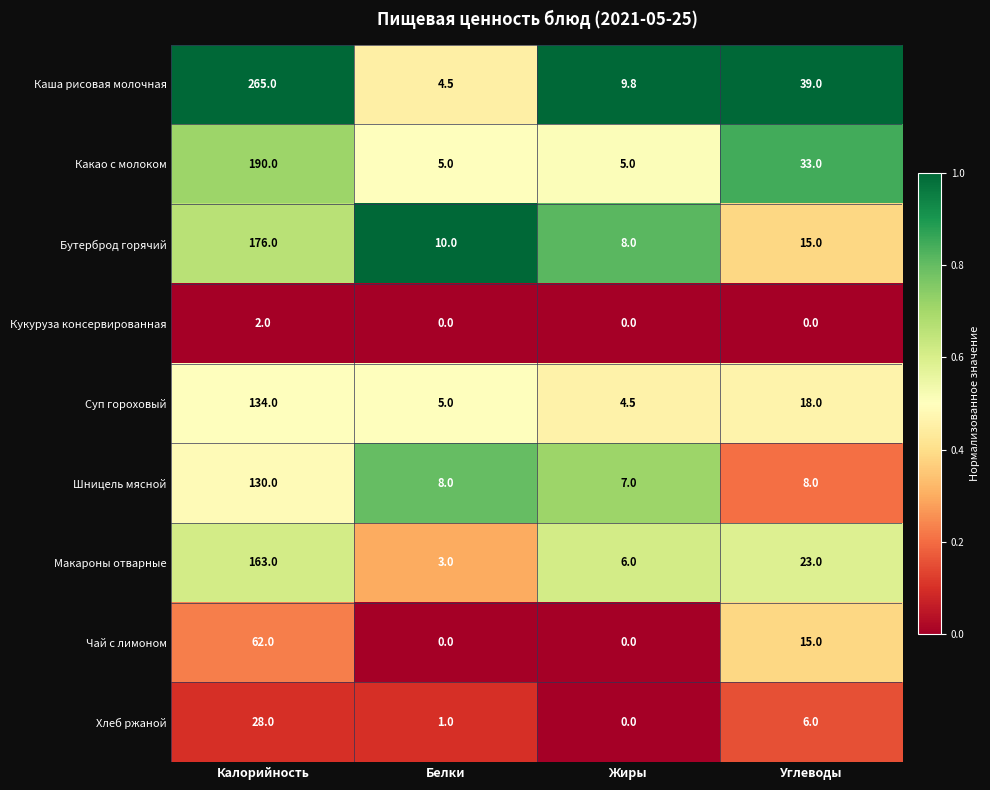

Which series has the largest range (max minus min)?

Каша рисовая молочная